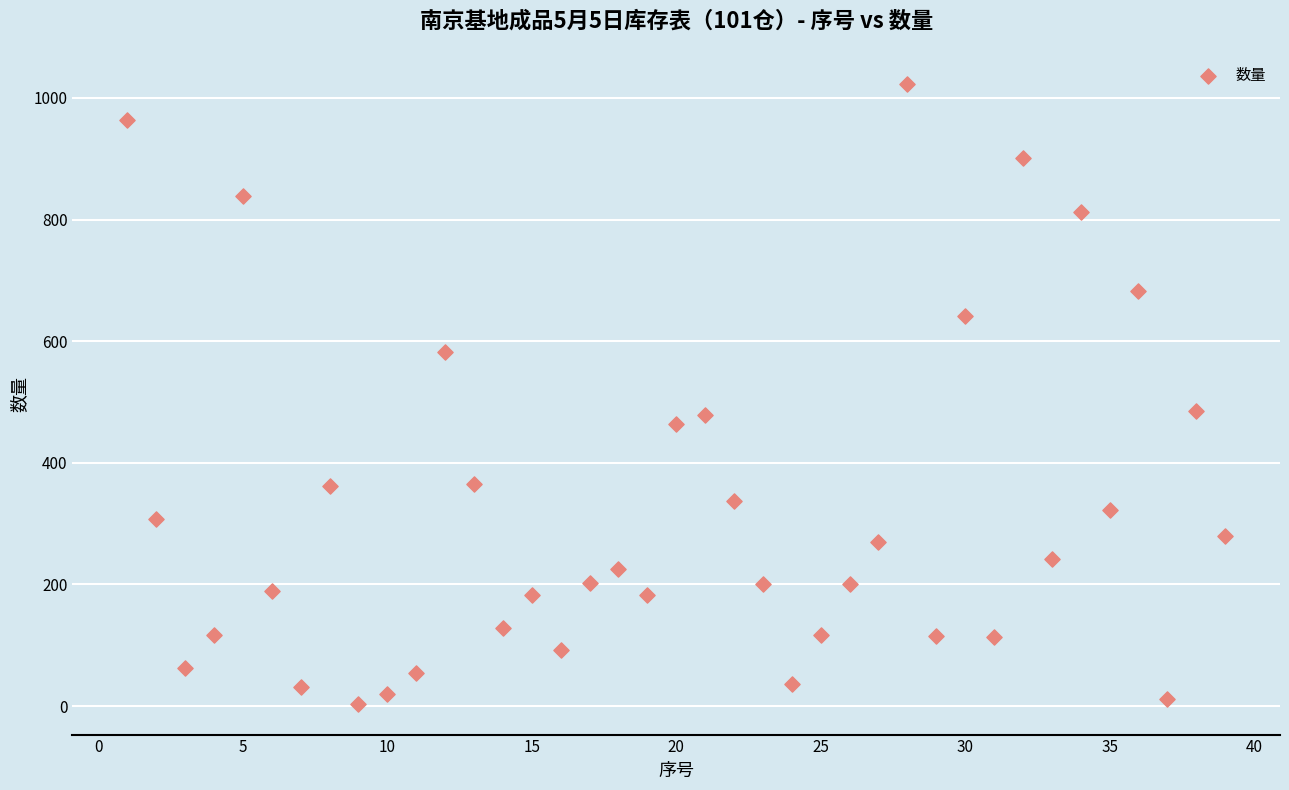

What is the range of X values (max minus min)?

38